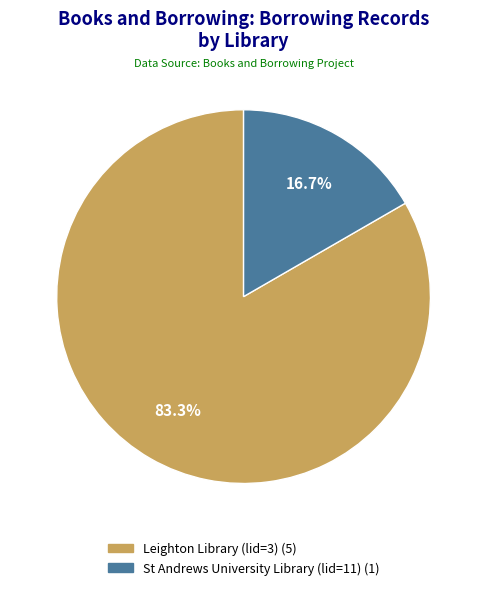

What percentage is NOT represented by Leighton Library (lid=3)?

16.7%